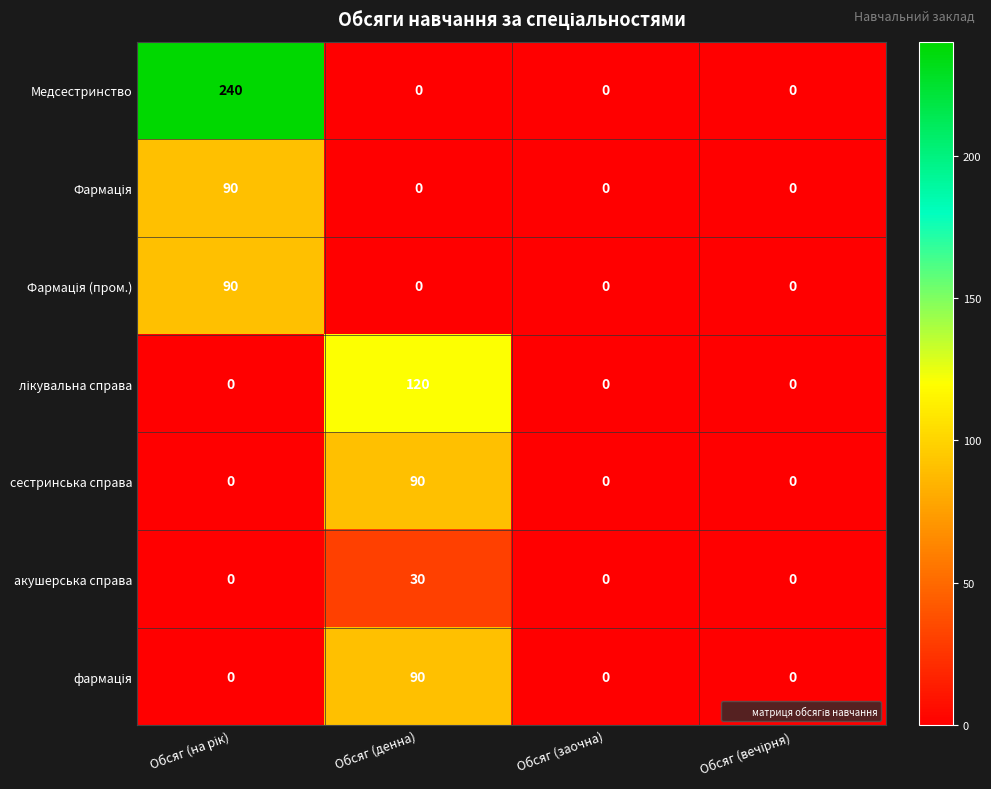

What is the difference between the maximum and minimum values in the акушерська справа series?

30